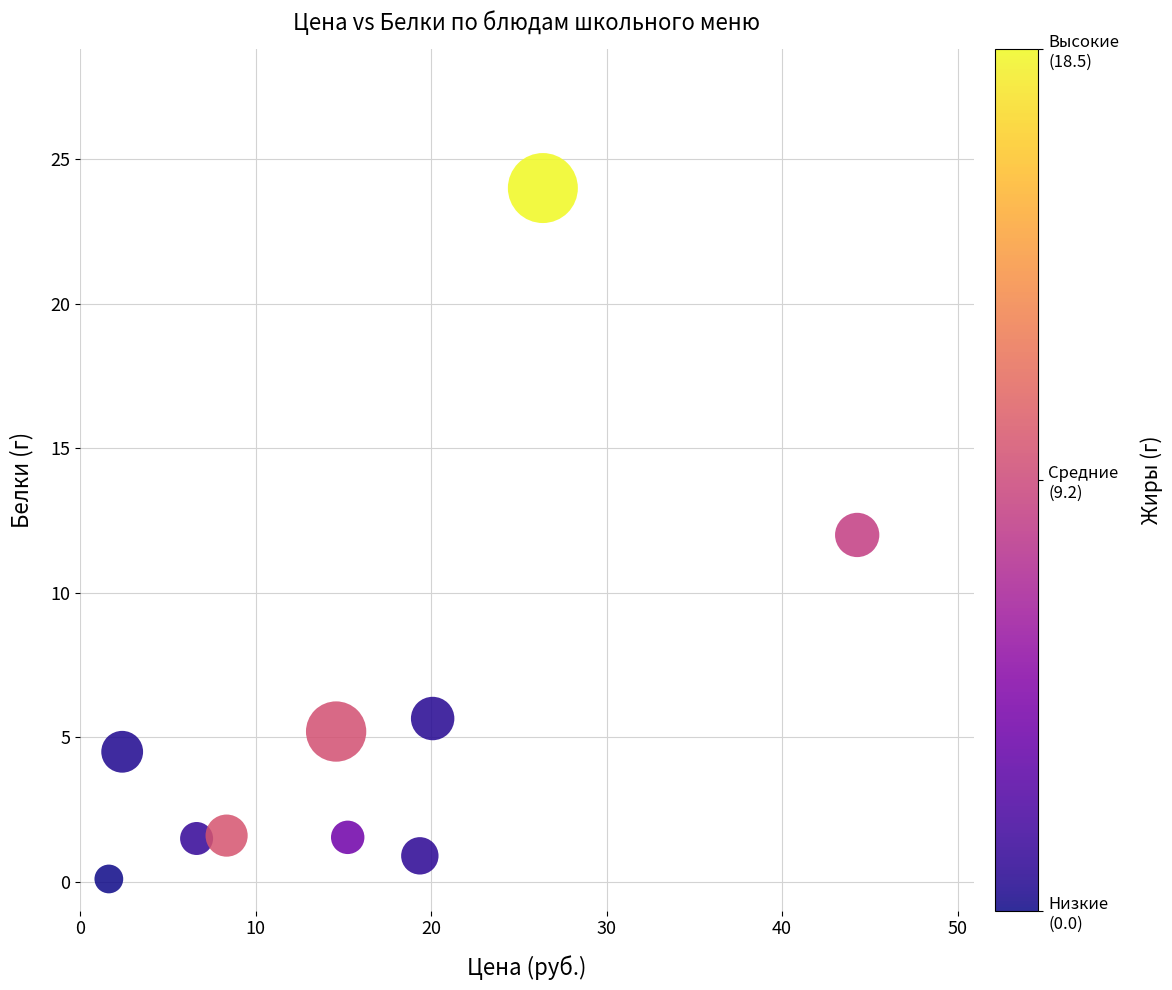

What is the average X value?

15.9